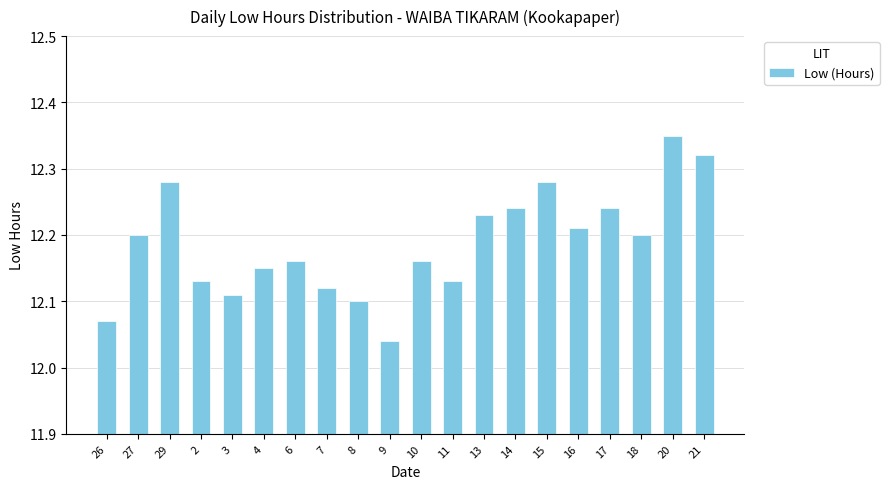

At which category does the chart reach its minimum across all series?

9